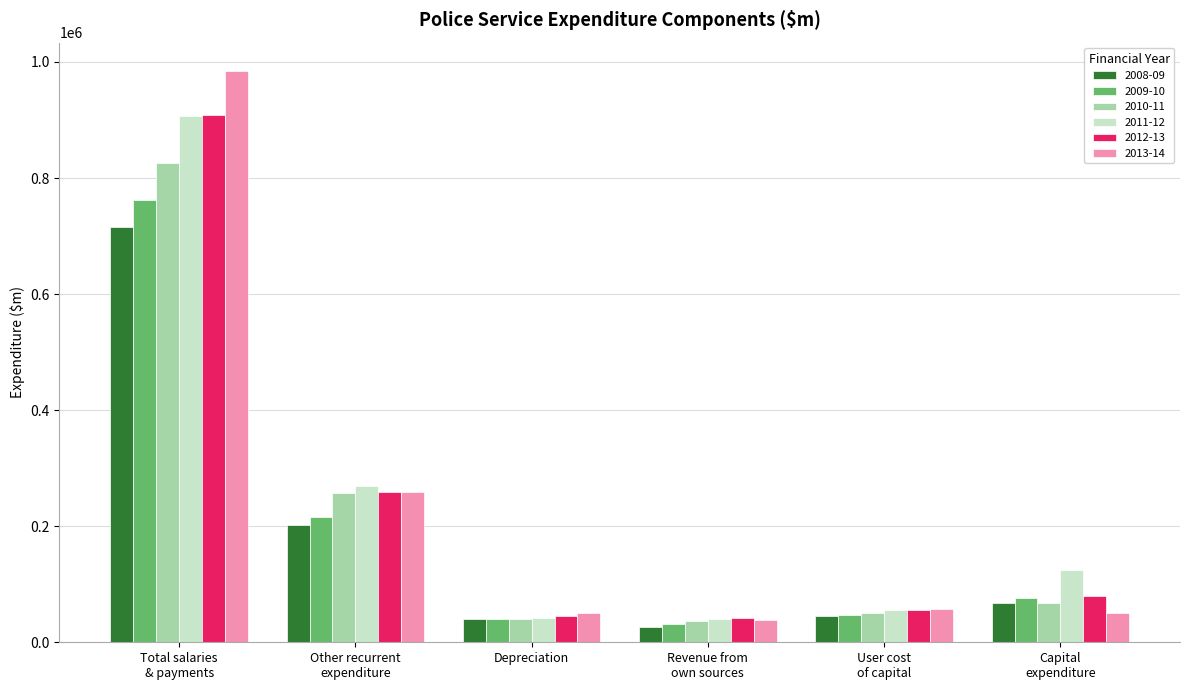

What is the average value of the 2012-13 series?

231747